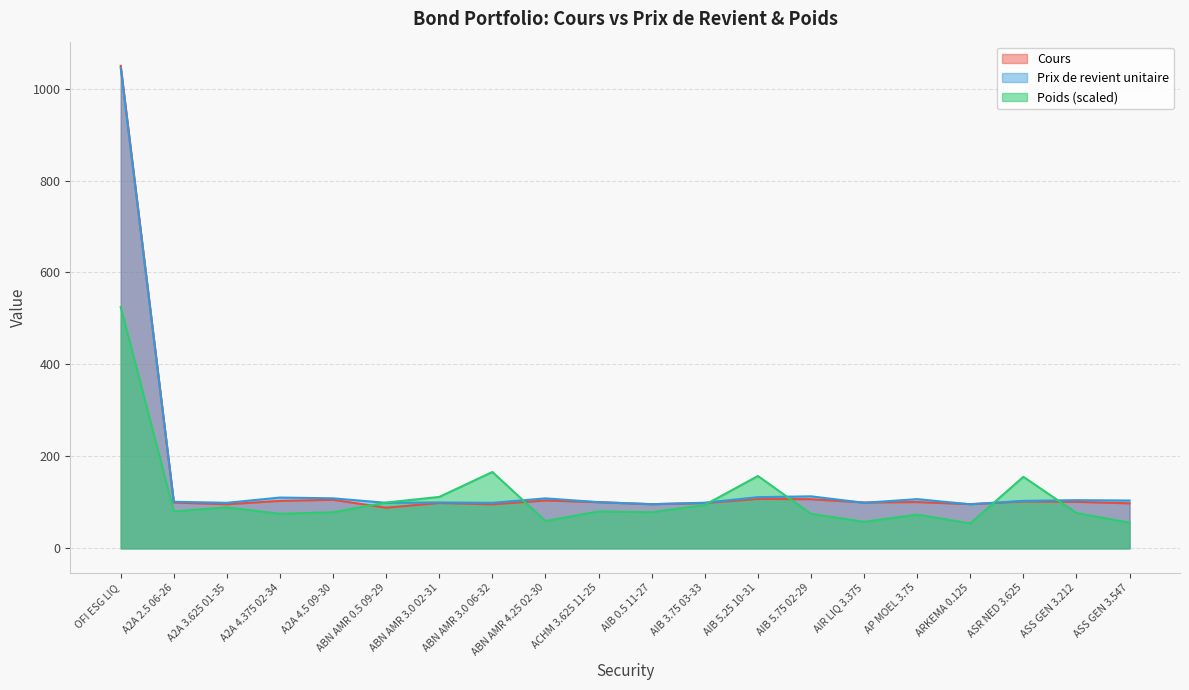

Is it true that Poids equals 77.0 at ASS GEN 3.212?

True